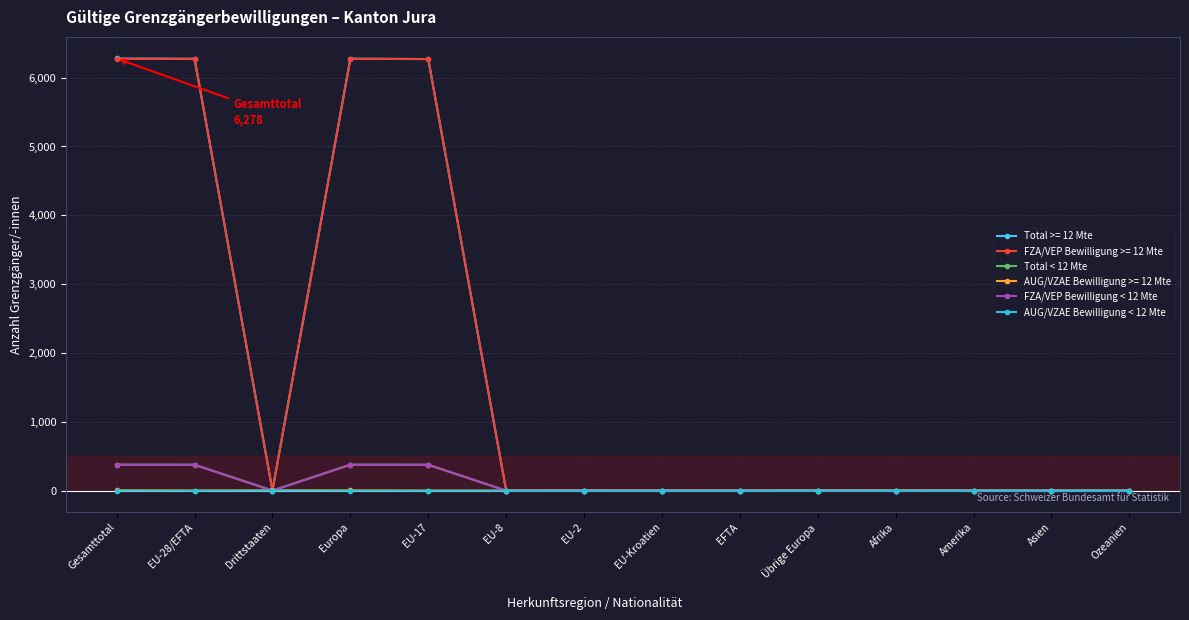

What position from the left is EFTA?

9